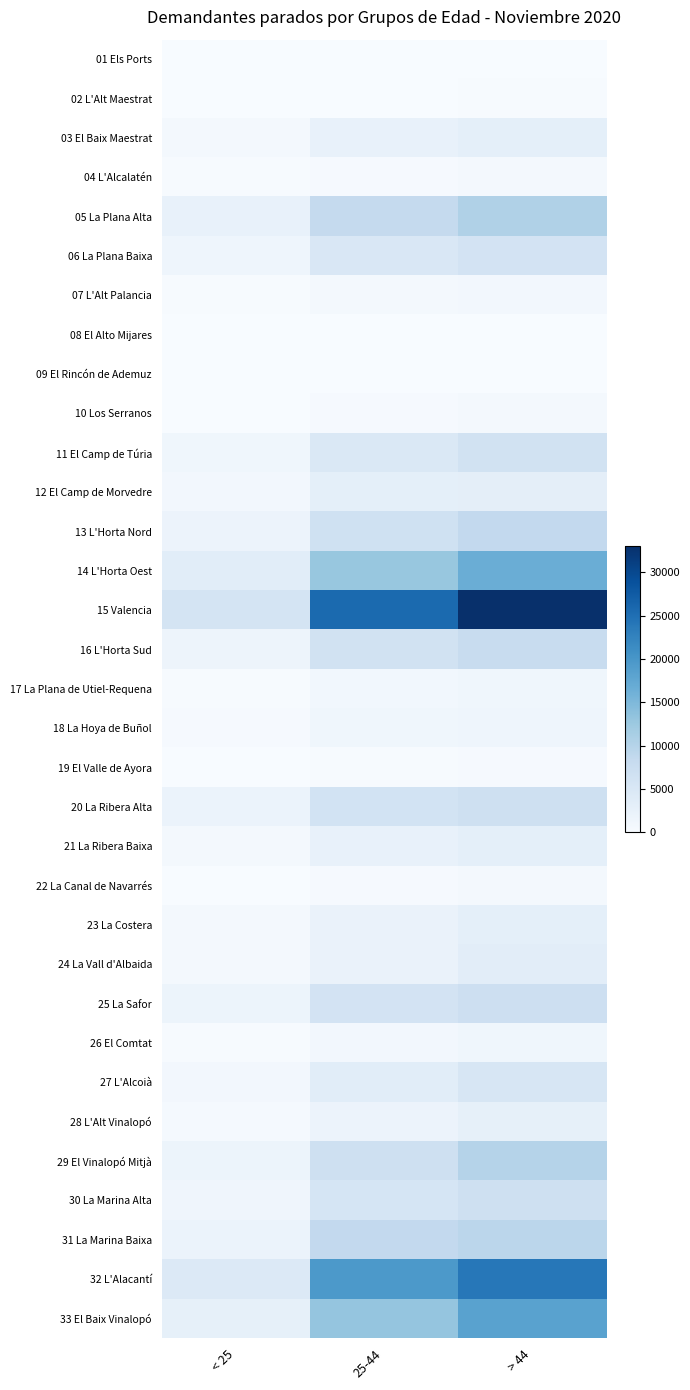

What is the total value across all series at > 44?

202300